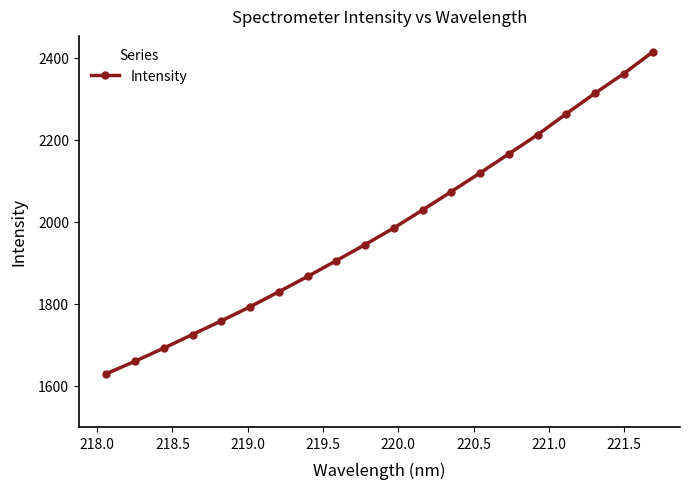

What is the value of the 11th point from the left?

1985.3